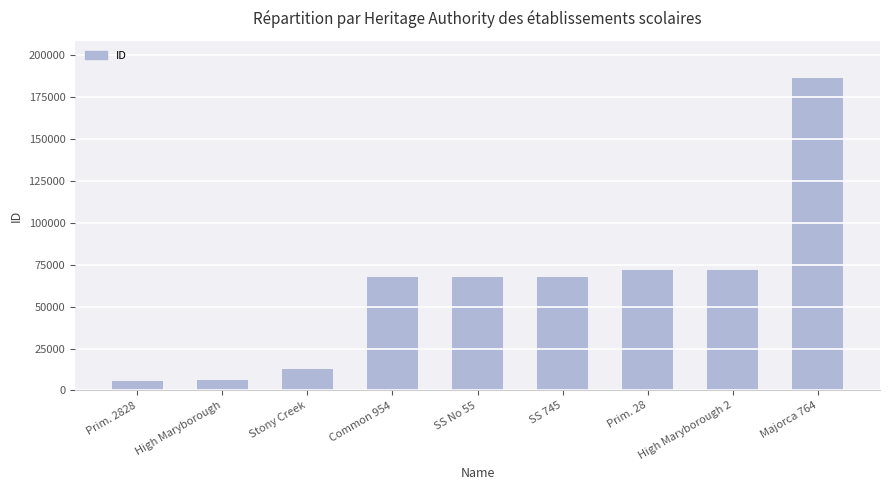

What is the difference between the maximum and minimum values?

180435